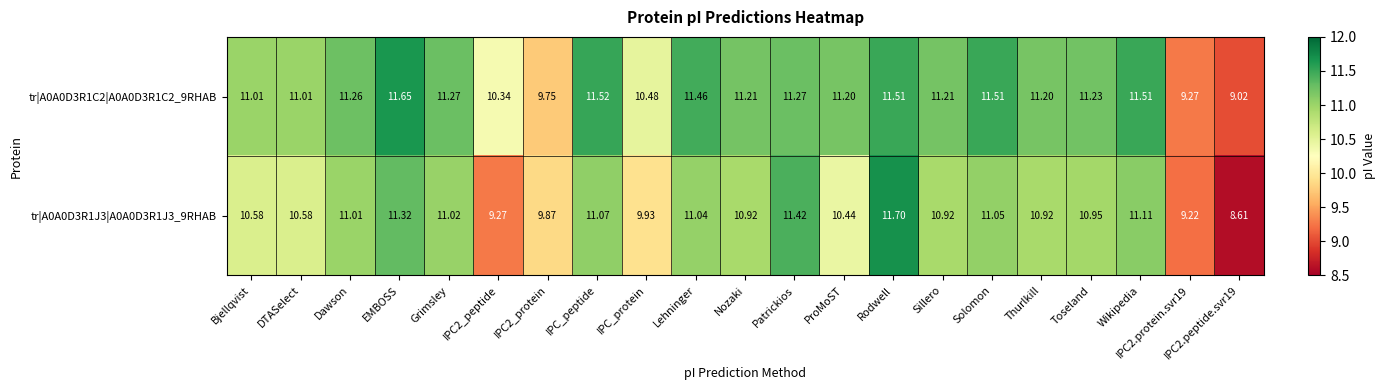

What is the minimum value shown in the chart?

8.6